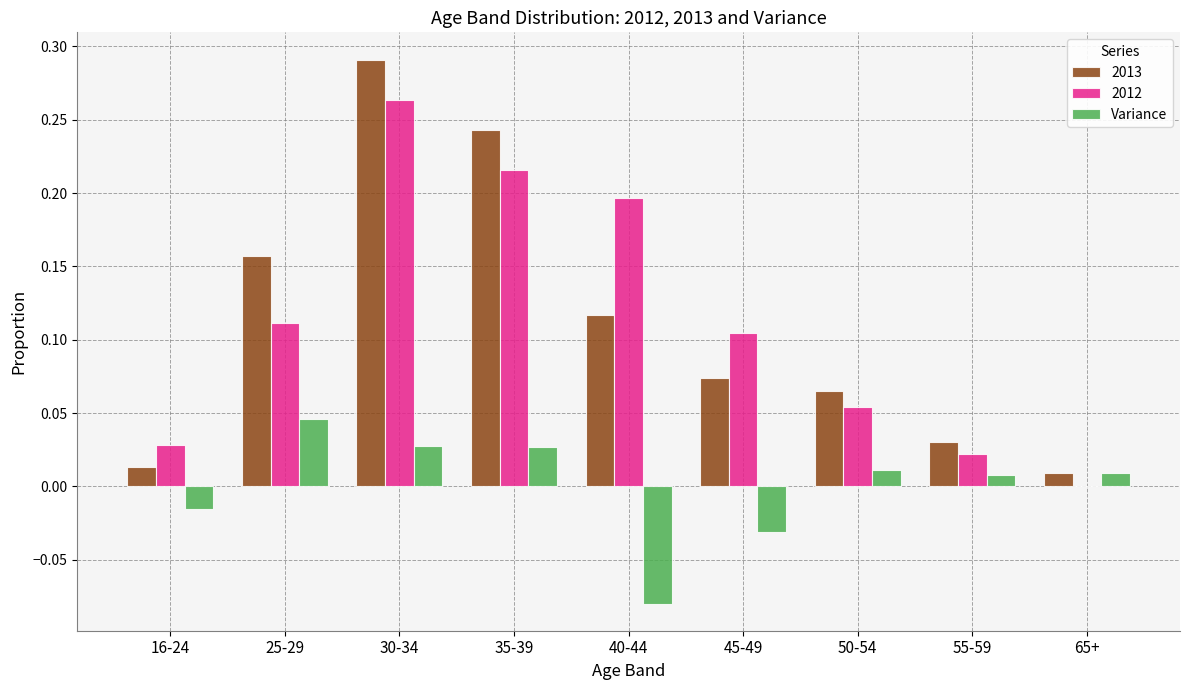

The value of Variance at 65+ is 0.0. True or false?

True